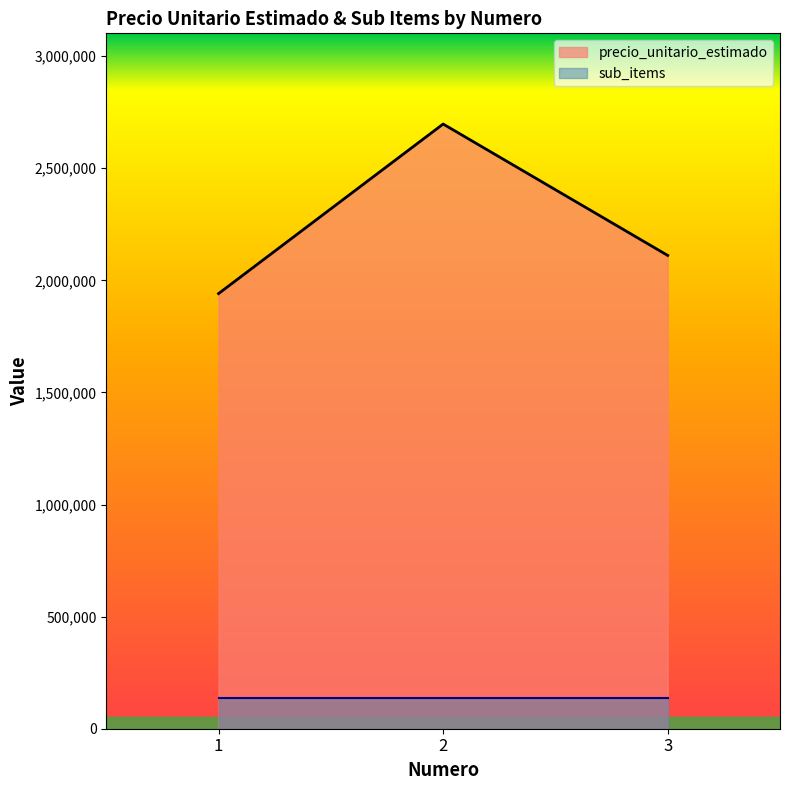

Does the chart have visible grid lines?

No